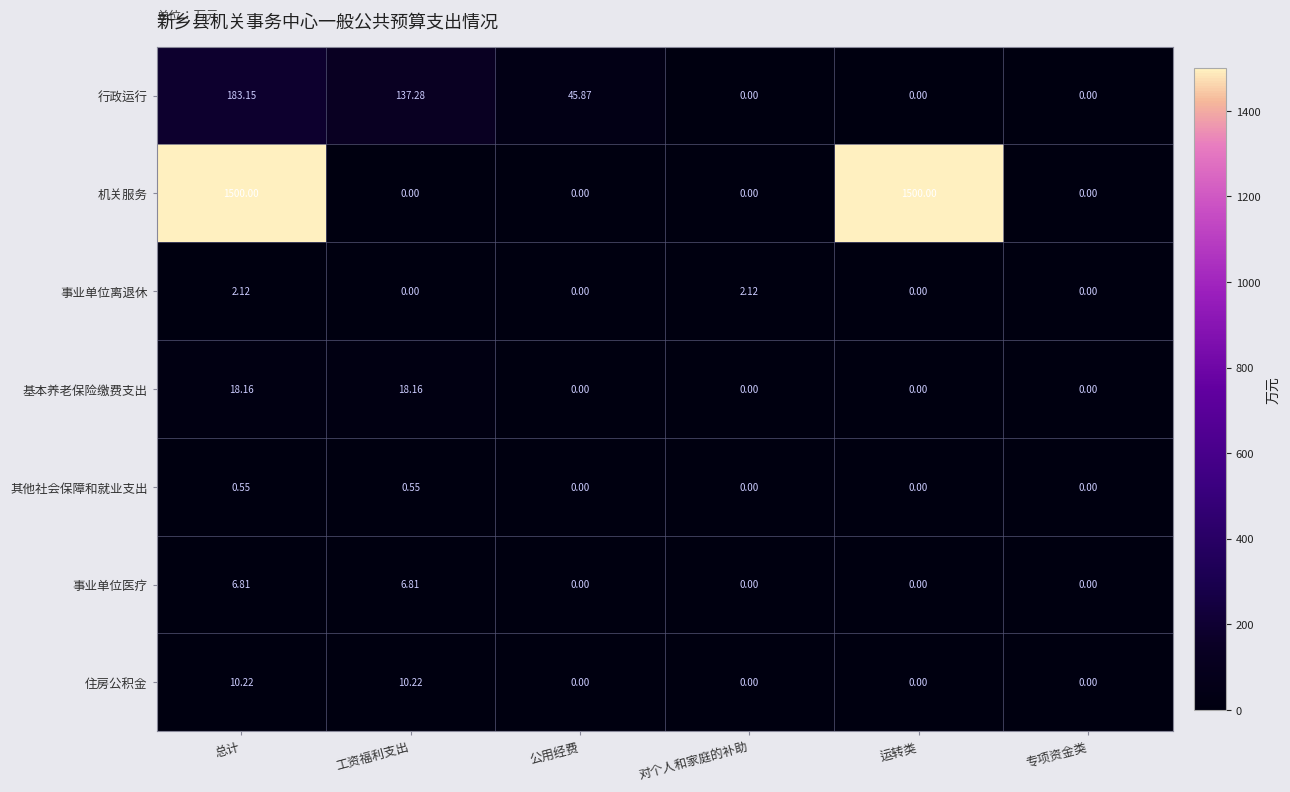

Which series has the largest total across all categories?

机关服务